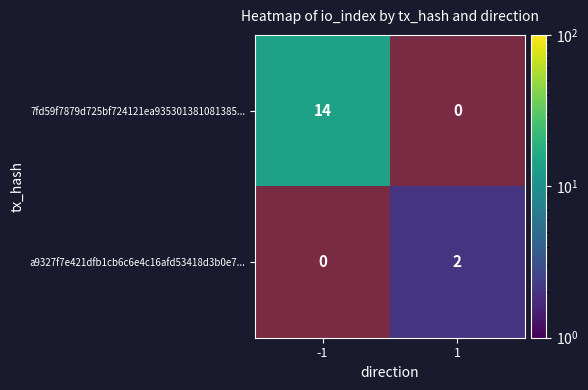

Which series has the largest range (max minus min)?

a9327f7e421dfb1cb6c6e4c16afd53418d3b0e7...